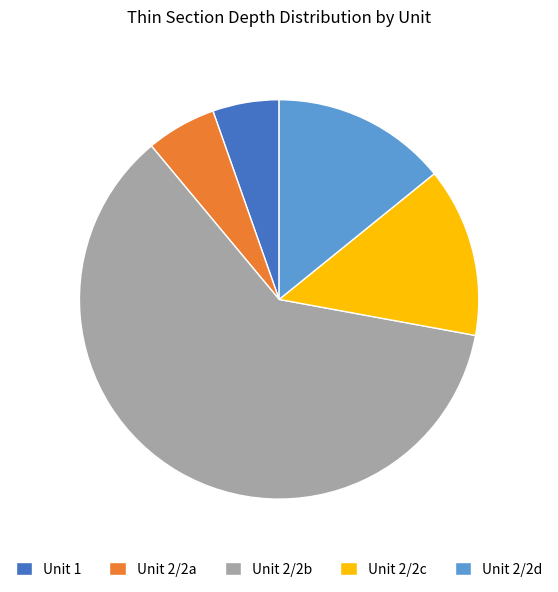

Is Unit 1 the majority of the pie?

No